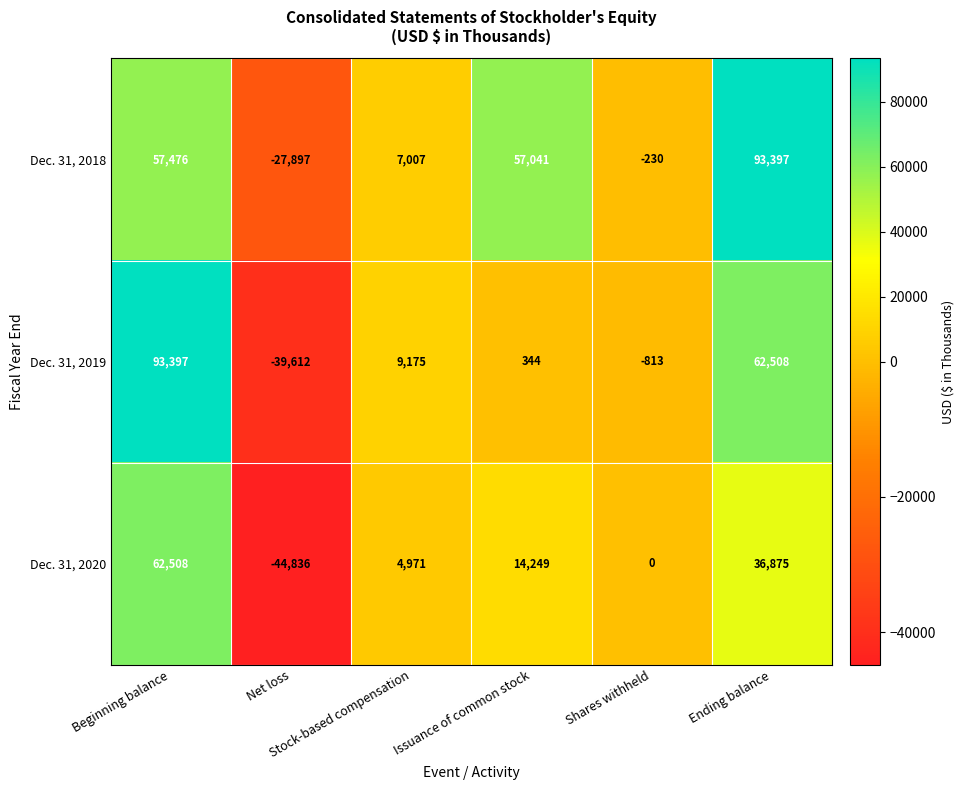

What is the maximum value shown in the chart?

93397